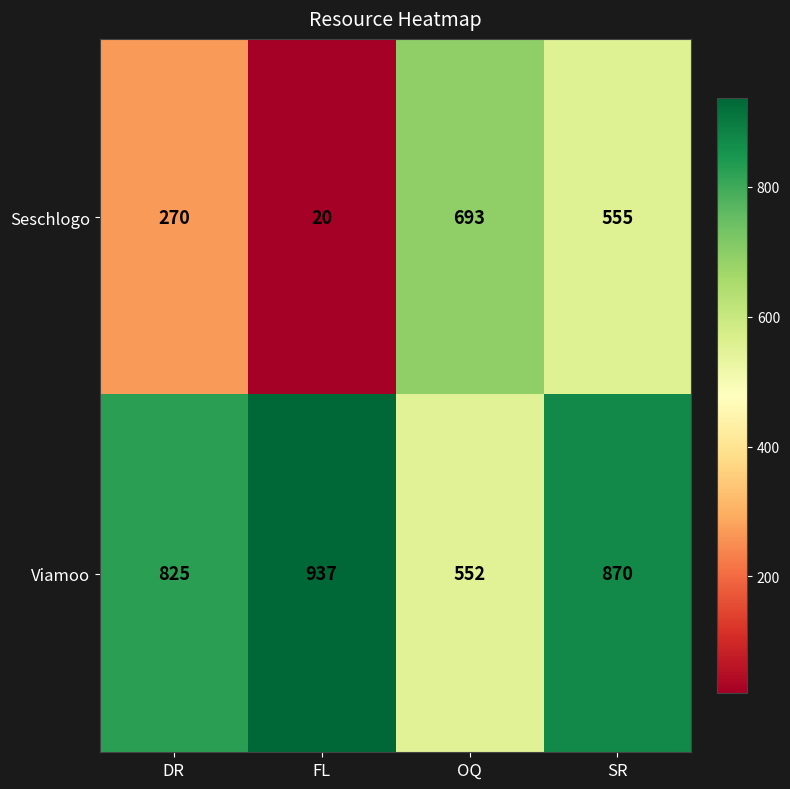

The Viamoo series shows 552 at OQ. True or false?

True